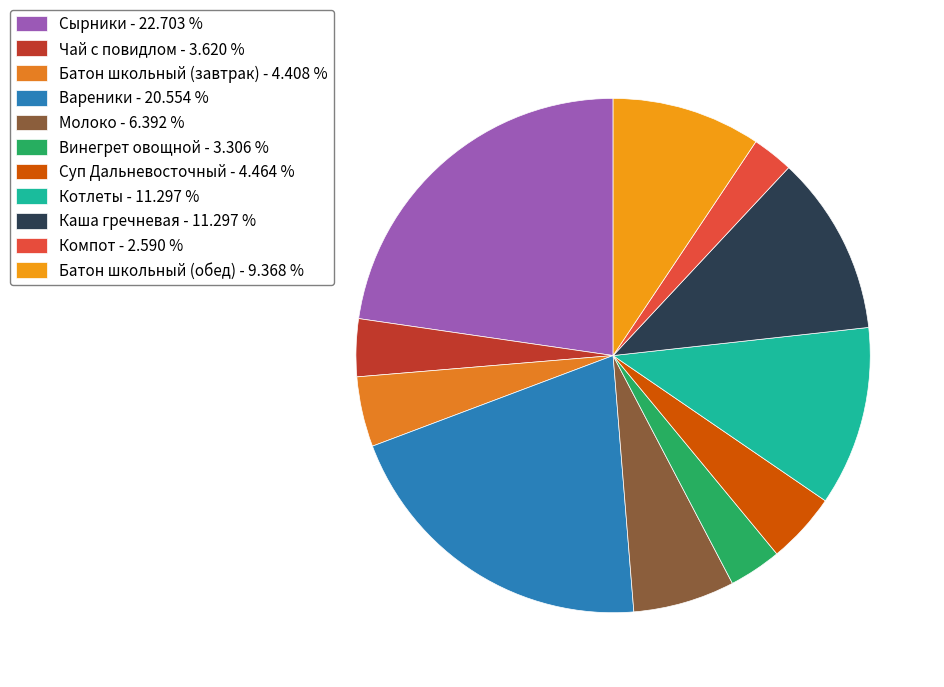

How many slices are in this pie chart?

11